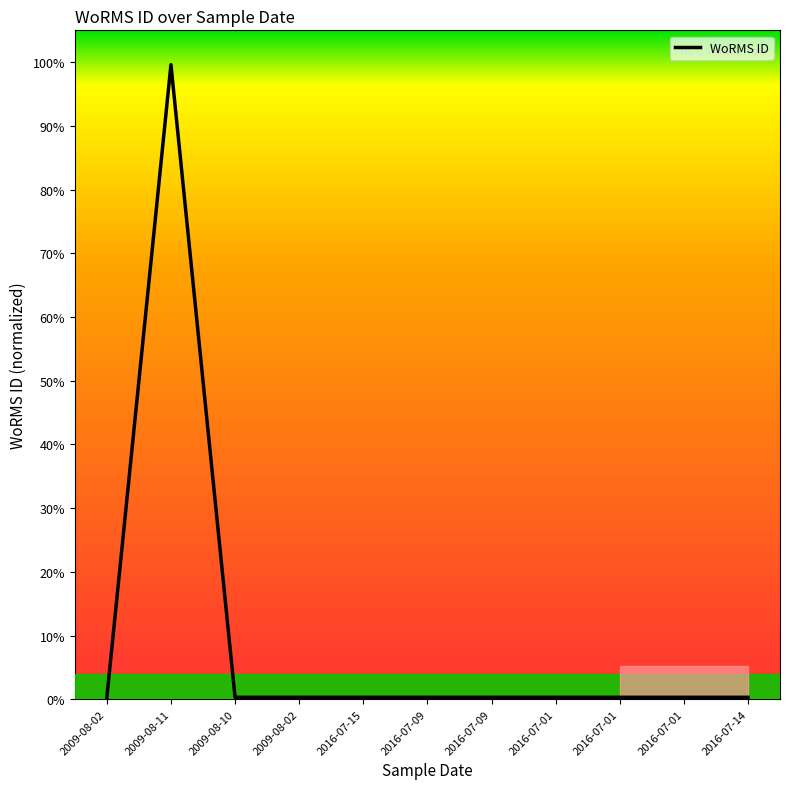

Does the chart have visible grid lines?

No